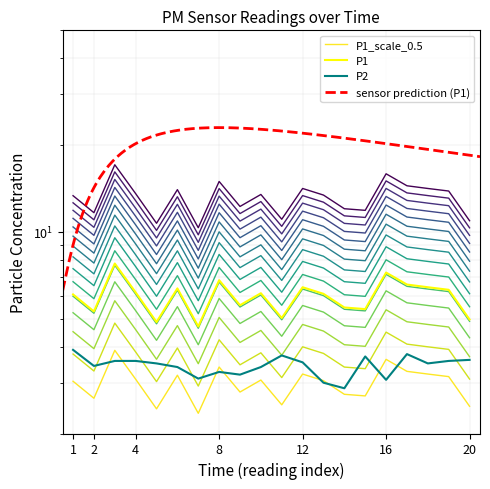

What is the value of the P2 point at the 3rd from the left?

3.6